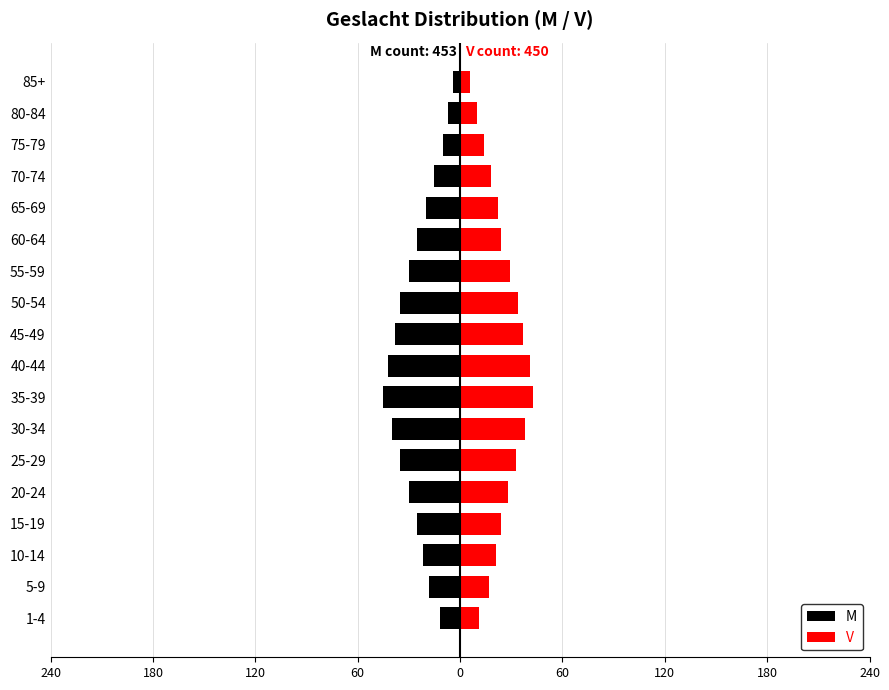

Reading left to right, extract all data points from this chart.

M: -12	-18	-22	-25	-30	-35	-40	-45	-42	-38	-35	-30	-25	-20	-15	-10	-7	-4
V: 11	17	21	24	28	33	38	43	41	37	34	29	24	22	18	14	10	6